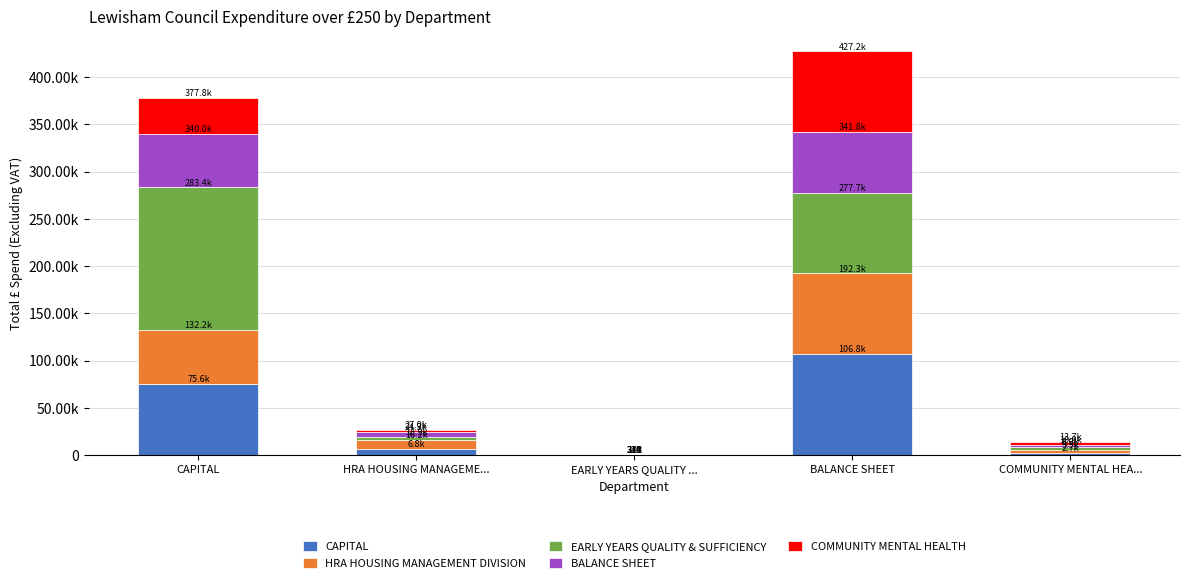

What value does the EARLY YEARS QUALITY & SUFFICIENCY series have at HRA HOUSING MANAGEME...?

2701.8